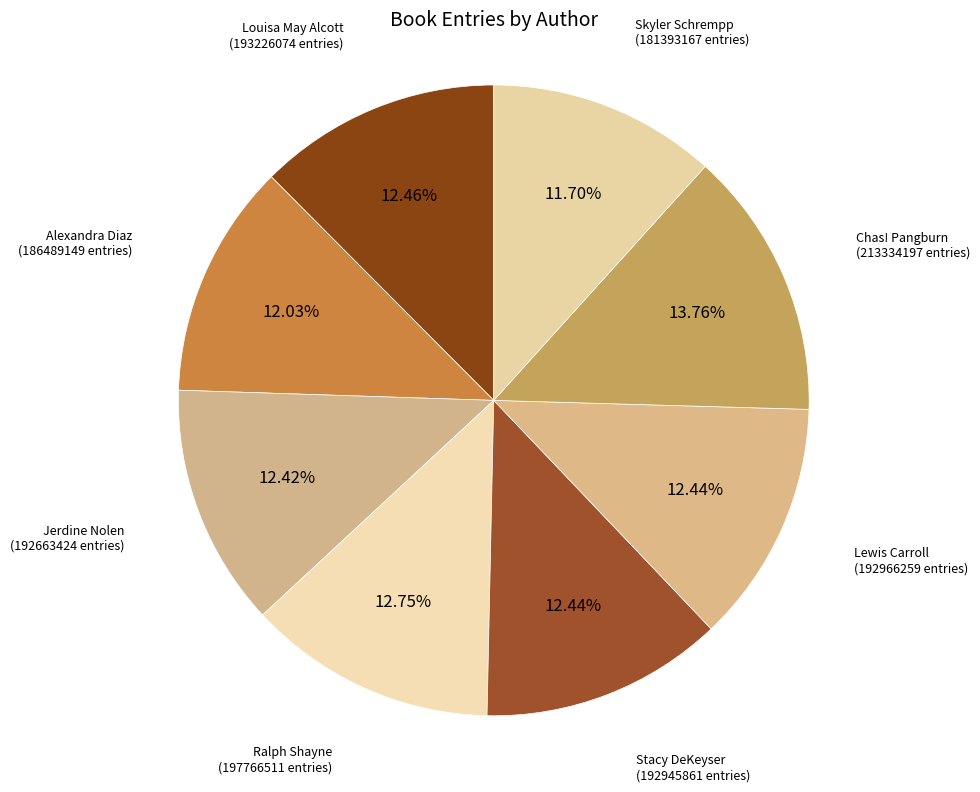

Approximately how many times larger is the value at Alexandra Diaz compared to Skyler Schrempp?

1.0